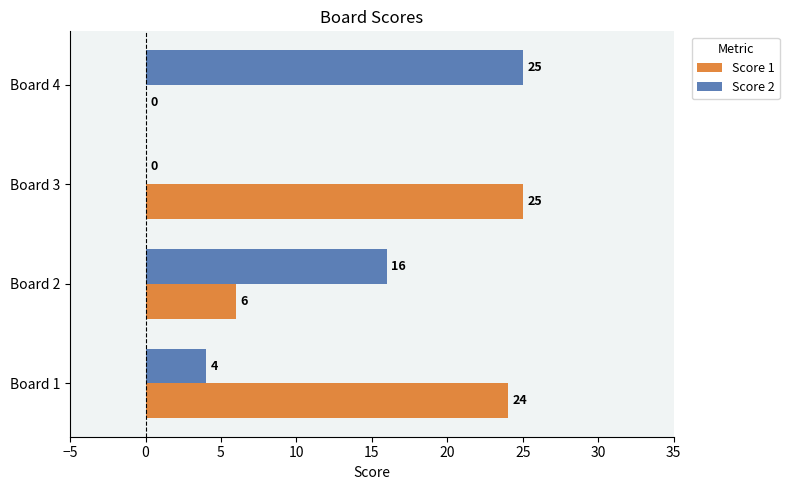

At which category is the sum across all series the highest?

Board 1